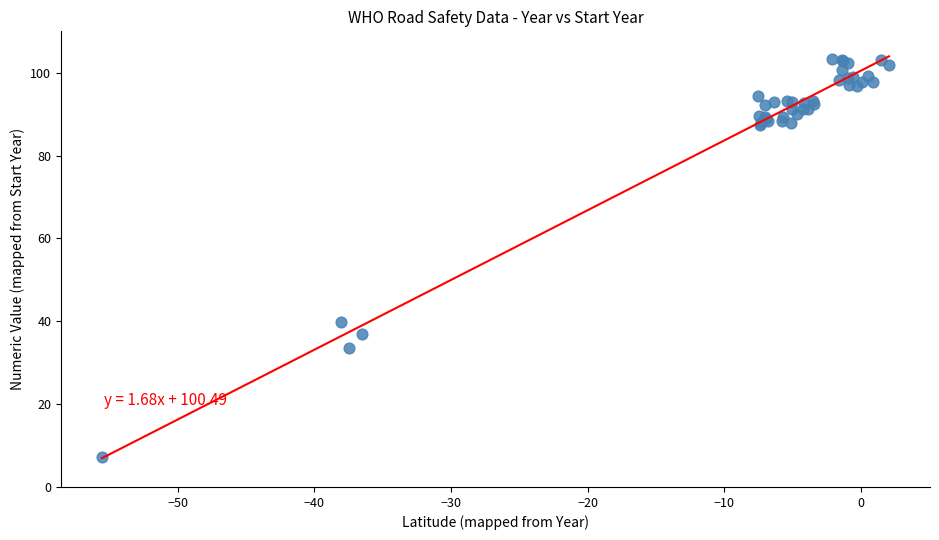

What Y value in the scatter plot is closest to 55?

39.9